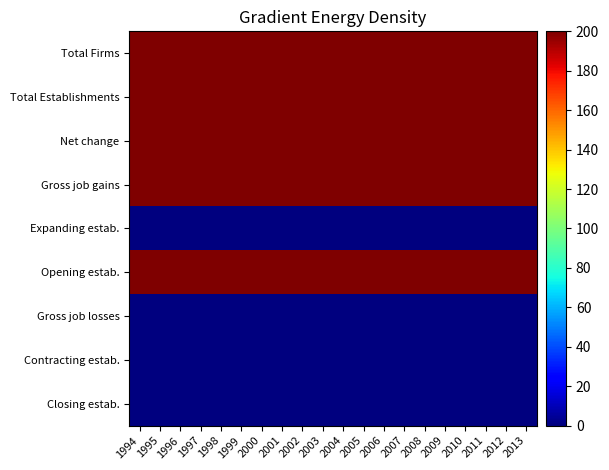

Reading left to right, list all the values displayed in this chart.

Total Firms: 1994=200	1995=200	1996=200	1997=200	1998=200	1999=200	2000=200	2001=200	2002=200	2003=200	2004=200	2005=200	2006=200	2007=200	2008=200	2009=200	2010=200	2011=200	2012=200	2013=200
Total Establishments: 1994=200	1995=200	1996=200	1997=200	1998=200	1999=200	2000=200	2001=200	2002=200	2003=200	2004=200	2005=200	2006=200	2007=200	2008=200	2009=200	2010=200	2011=200	2012=200	2013=200
Net change: 1994=200	1995=200	1996=200	1997=200	1998=200	1999=200	2000=200	2001=200	2002=200	2003=200	2004=200	2005=200	2006=200	2007=200	2008=200	2009=200	2010=200	2011=200	2012=200	2013=200
Gross job gains: 1994=200	1995=200	1996=200	1997=200	1998=200	1999=200	2000=200	2001=200	2002=200	2003=200	2004=200	2005=200	2006=200	2007=200	2008=200	2009=200	2010=200	2011=200	2012=200	2013=200
Expanding estab.: 1994=0	1995=0	1996=0	1997=0	1998=0	1999=0	2000=0	2001=0	2002=0	2003=0	2004=0	2005=0	2006=0	2007=0	2008=0	2009=0	2010=0	2011=0	2012=0	2013=0
Opening estab.: 1994=200	1995=200	1996=200	1997=200	1998=200	1999=200	2000=200	2001=200	2002=200	2003=200	2004=200	2005=200	2006=200	2007=200	2008=200	2009=200	2010=200	2011=200	2012=200	2013=200
Gross job losses: 1994=0	1995=0	1996=0	1997=0	1998=0	1999=0	2000=0	2001=0	2002=0	2003=0	2004=0	2005=0	2006=0	2007=0	2008=0	2009=0	2010=0	2011=0	2012=0	2013=0
Contracting estab.: 1994=0	1995=0	1996=0	1997=0	1998=0	1999=0	2000=0	2001=0	2002=0	2003=0	2004=0	2005=0	2006=0	2007=0	2008=0	2009=0	2010=0	2011=0	2012=0	2013=0
Closing estab.: 1994=0	1995=0	1996=0	1997=0	1998=0	1999=0	2000=0	2001=0	2002=0	2003=0	2004=0	2005=0	2006=0	2007=0	2008=0	2009=0	2010=0	2011=0	2012=0	2013=0